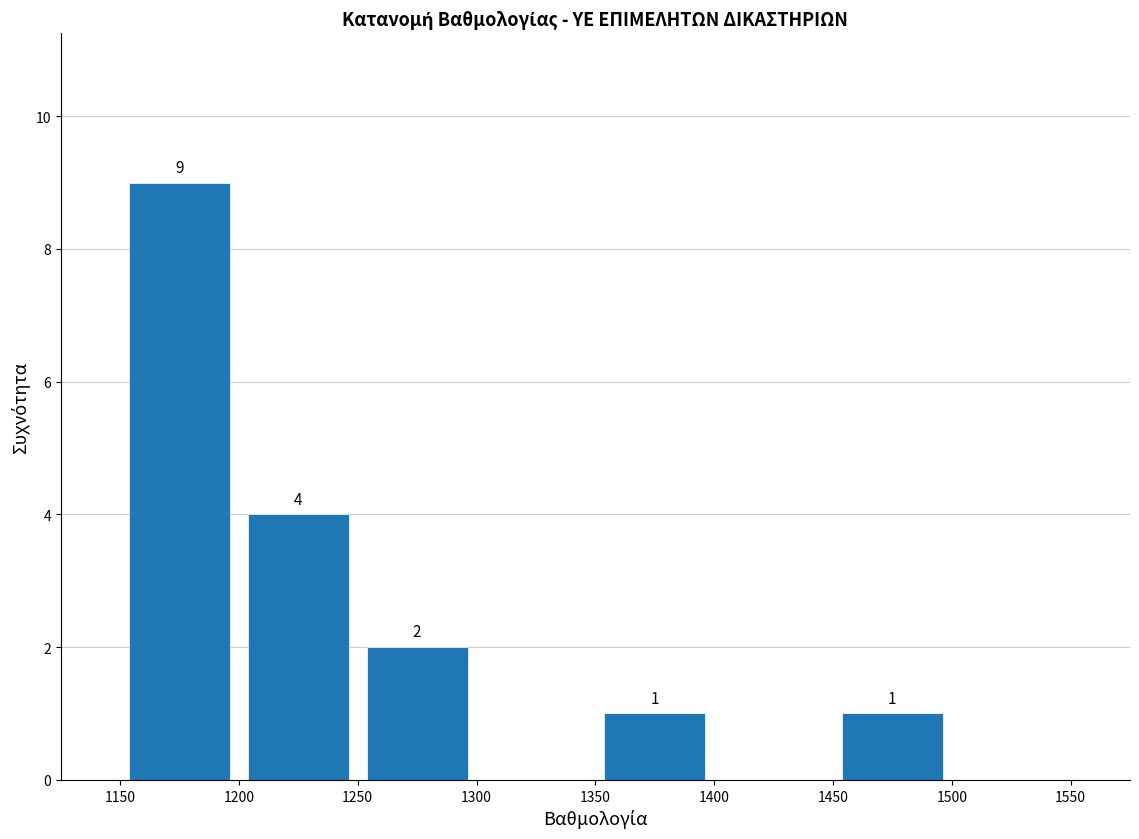

Which range on the x-axis has the tallest bar?

1150 to 1200